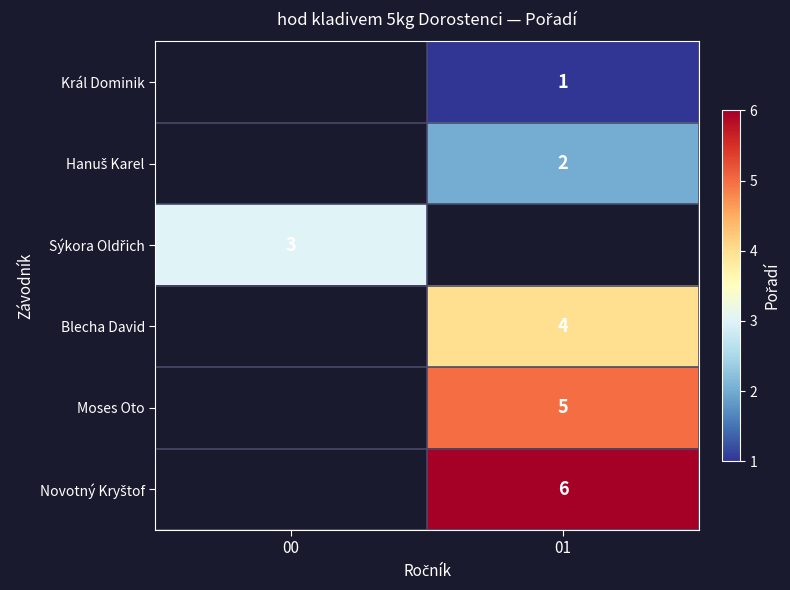

Rank the series by their maximum value, from lowest to highest.

Král Dominik, Hanuš Karel, Sýkora Oldřich, Blecha David, Moses Oto, Novotný Kryštof